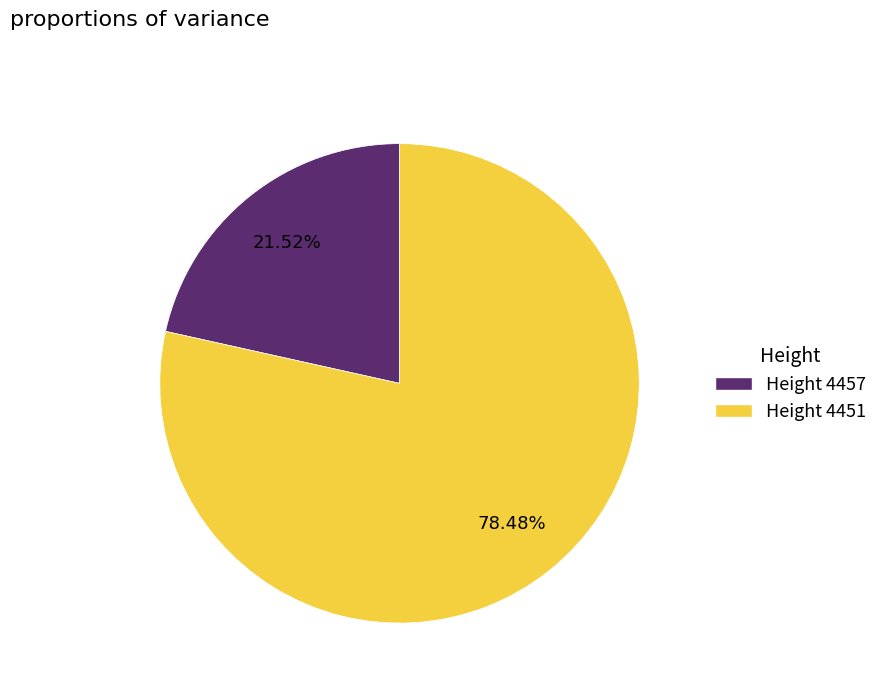

How many segments does this pie chart have?

2